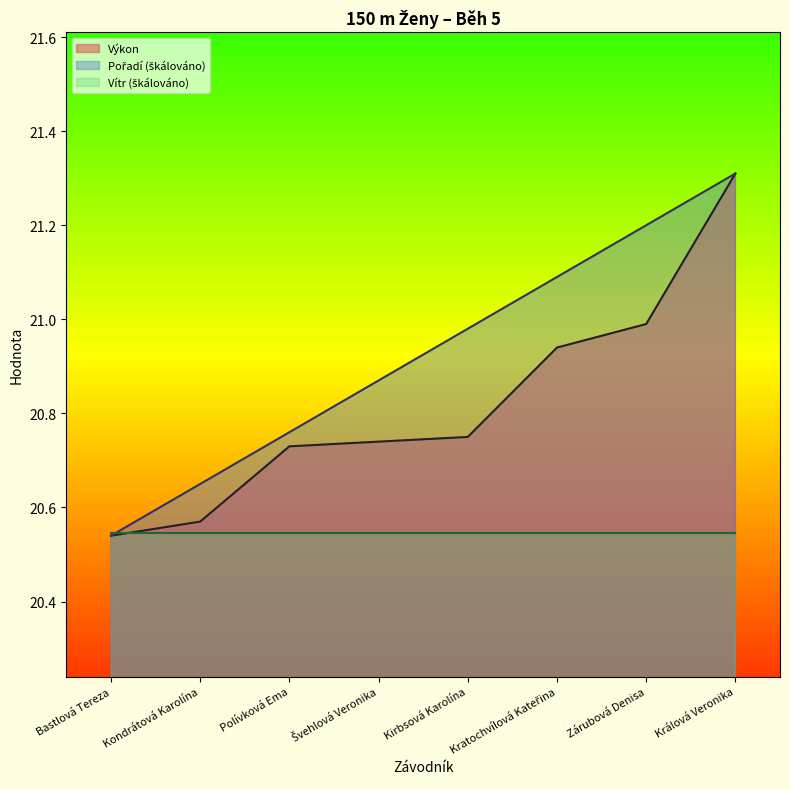

What is the maximum value shown in the chart?

21.3